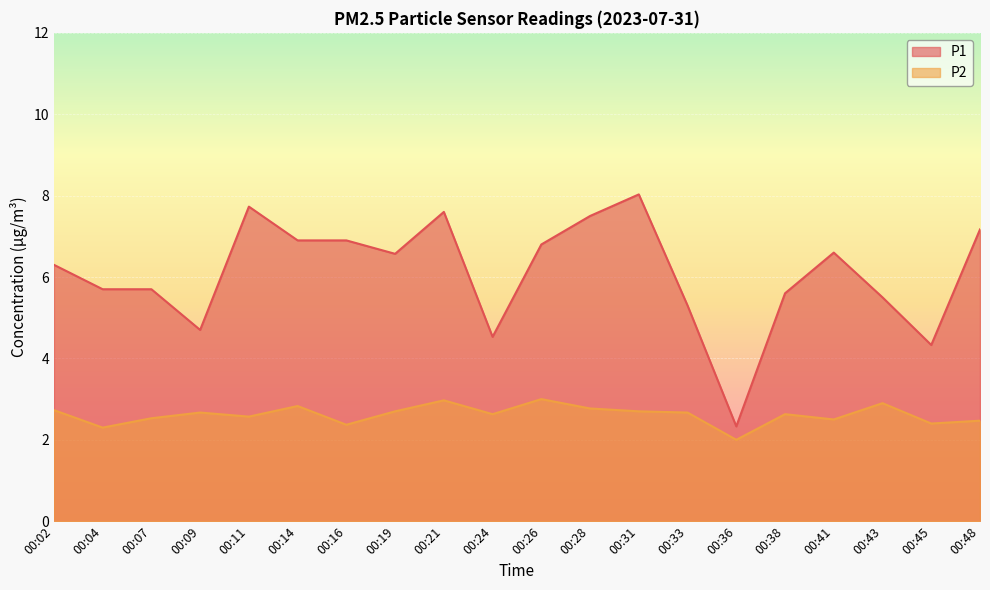

Between 00:26 and 00:31, which series saw the biggest shift?

P1